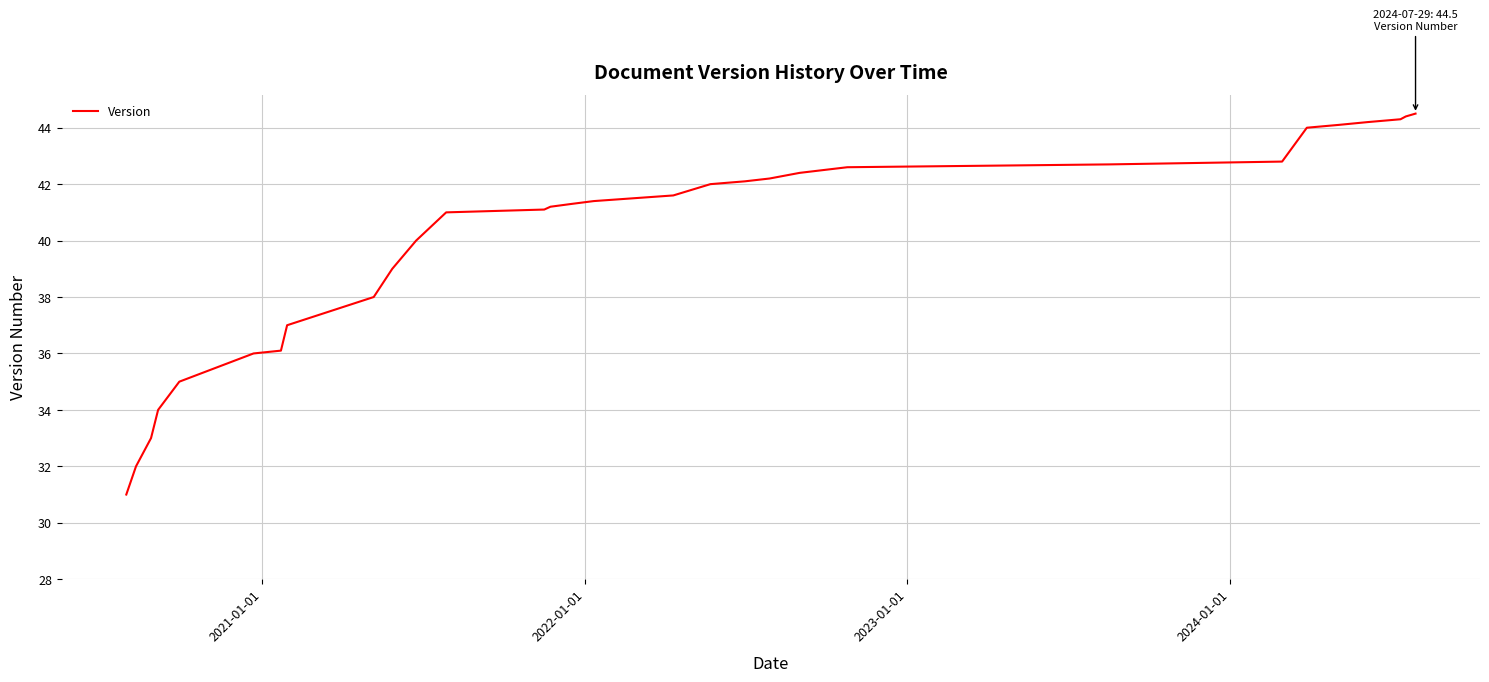

What is the greatest value displayed?

44.5